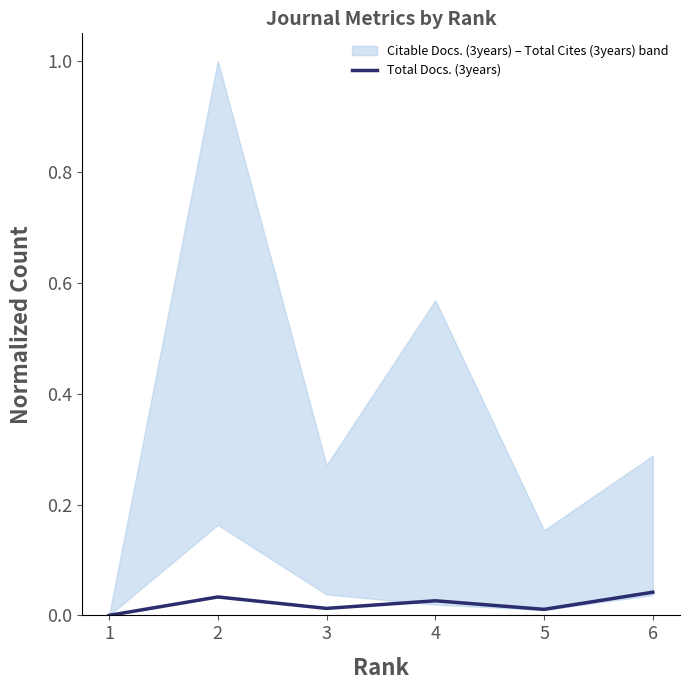

The chart shows a value of 0.0 at 4. True or false?

True